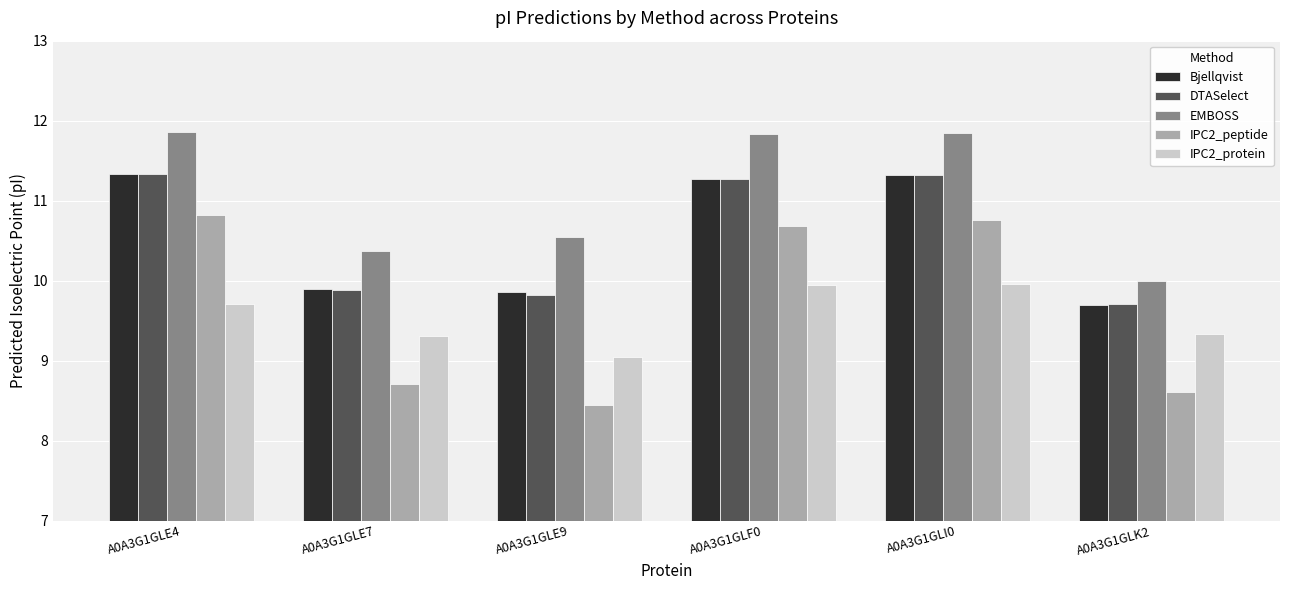

What is the total value across all series at A0A3G1GLE7?

48.2